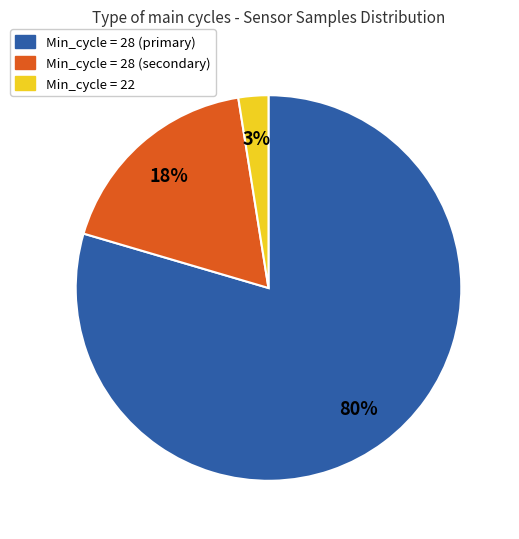

Which slice is the largest?

Min_cycle = 28 (primary)